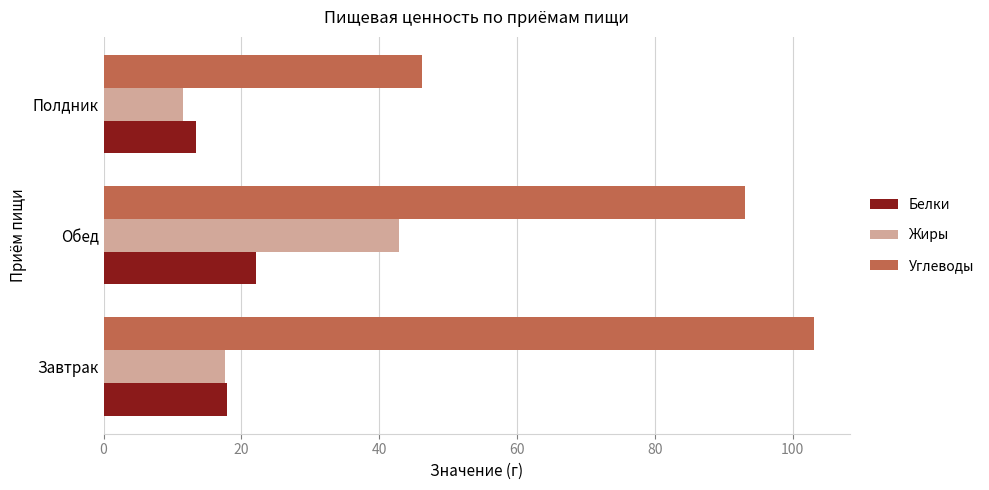

How many data points in Углеводы are above 93?

2